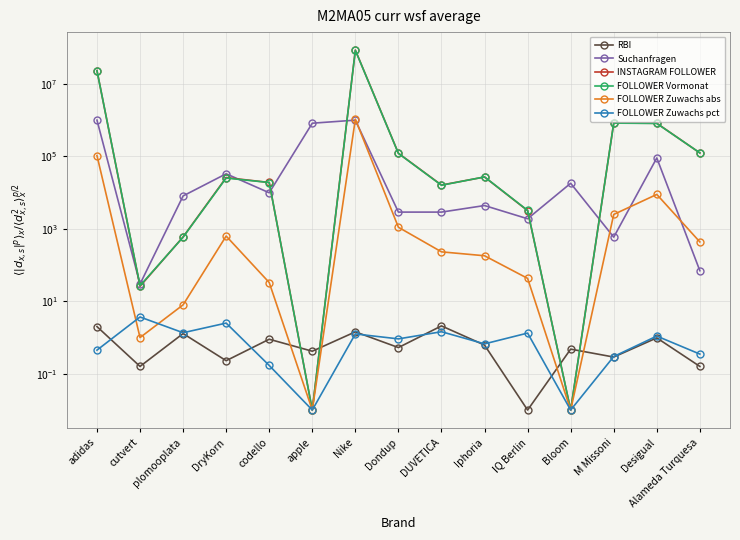

What are all the series names shown in the legend?

RBI, Suchanfragen, INSTAGRAM FOLLOWER, FOLLOWER Vormonat, FOLLOWER Zuwachs abs, FOLLOWER Zuwachs pct